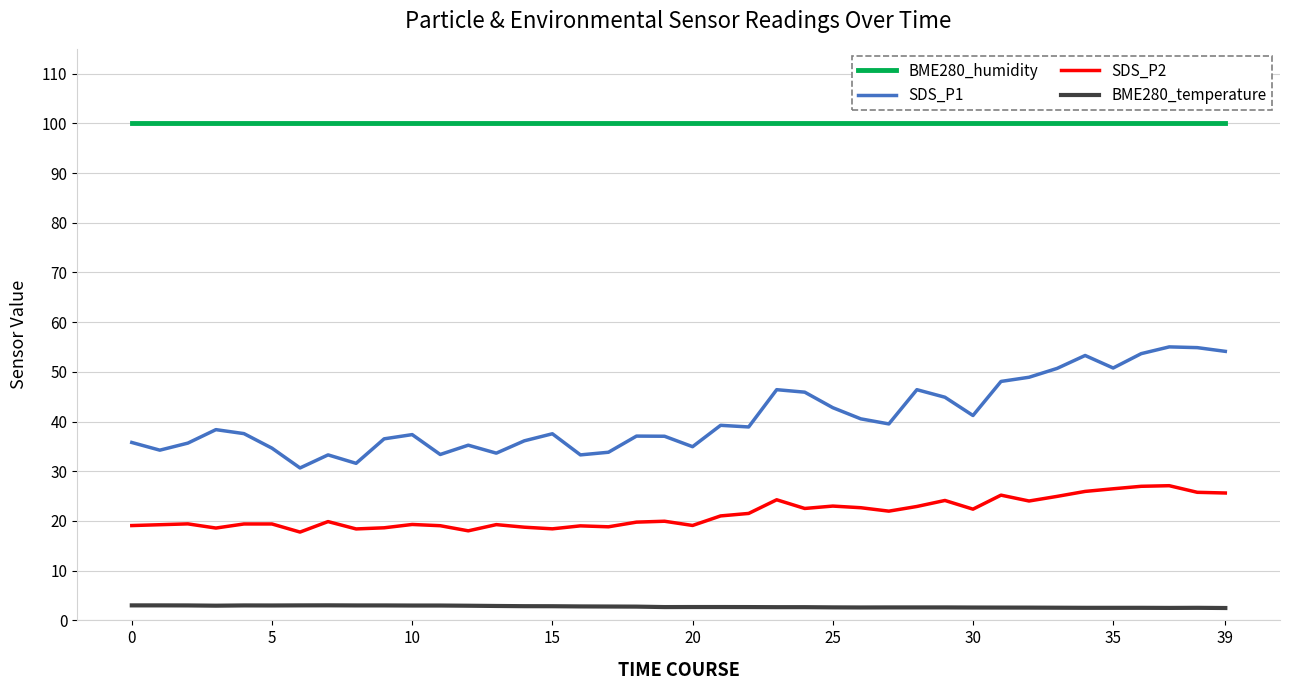

What is the minimum value for SDS_P2?

17.8